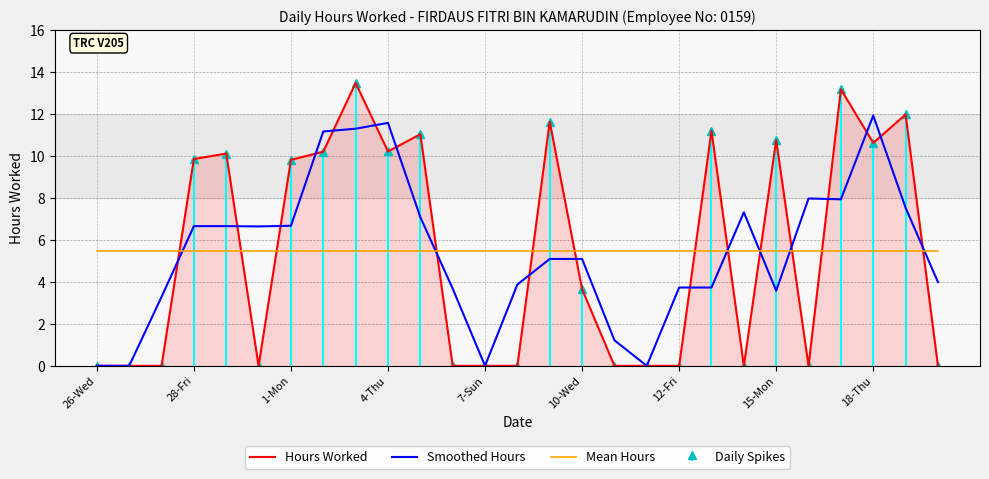

Is the value of Mean Hours at 15-Mon greater than the value of Smoothed Hours at 28-Fri?

No